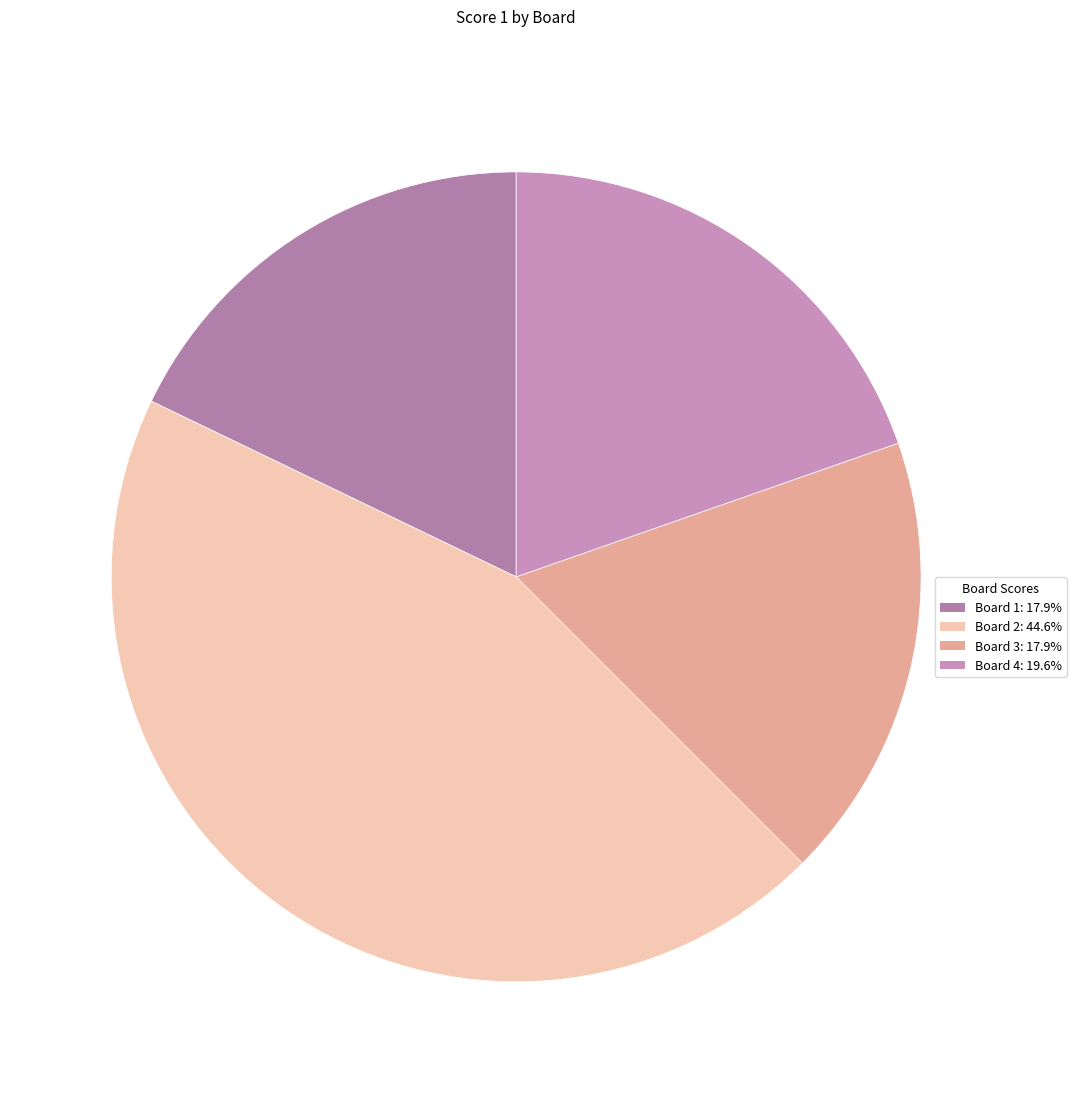

Is there a majority slice in this chart?

No